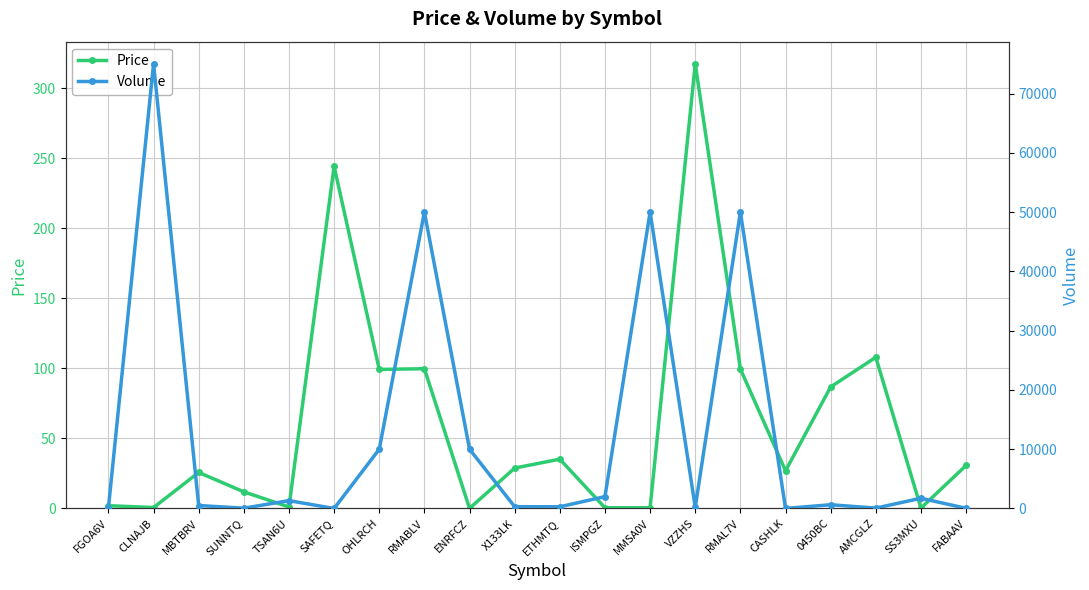

What are all the series names shown in the legend?

Price, Volume